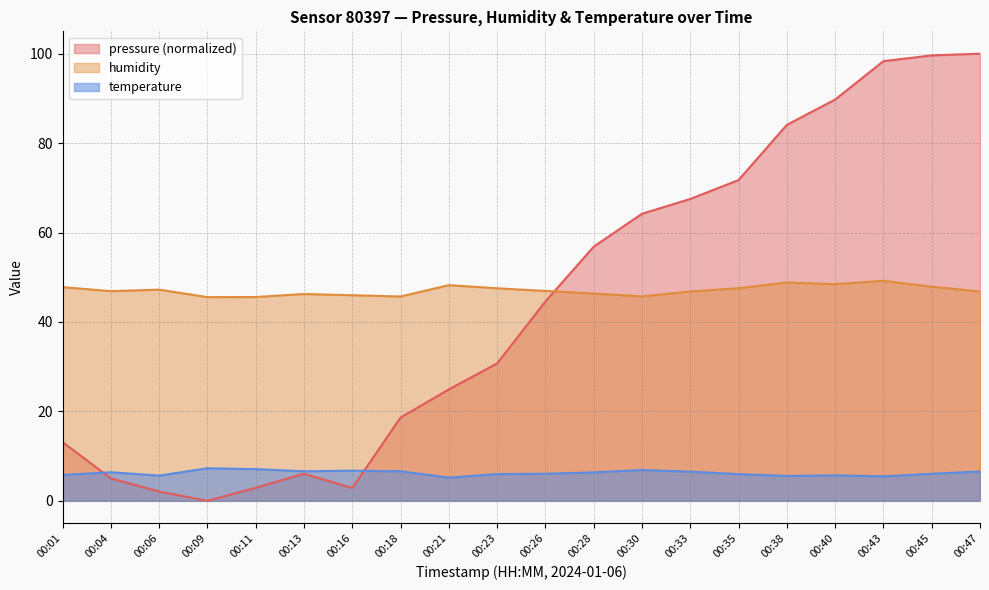

Reading right to left, extract all data points from this chart.

pressure: 100.0	99.6	98.3	89.7	84.1	71.7	67.5	64.2	56.8	44.6	30.7	24.9	18.6	2.9	6.1	2.9	0.0	2.1	5.0	13.1
humidity: 46.8	47.9	49.2	48.5	48.8	47.5	46.8	45.7	46.4	46.9	47.5	48.2	45.7	46.0	46.2	45.6	45.6	47.2	46.9	47.8
temperature: 6.6	6.0	5.5	5.7	5.6	6.0	6.5	6.9	6.4	6.1	6.0	5.2	6.6	6.8	6.6	7.1	7.3	5.6	6.4	5.8